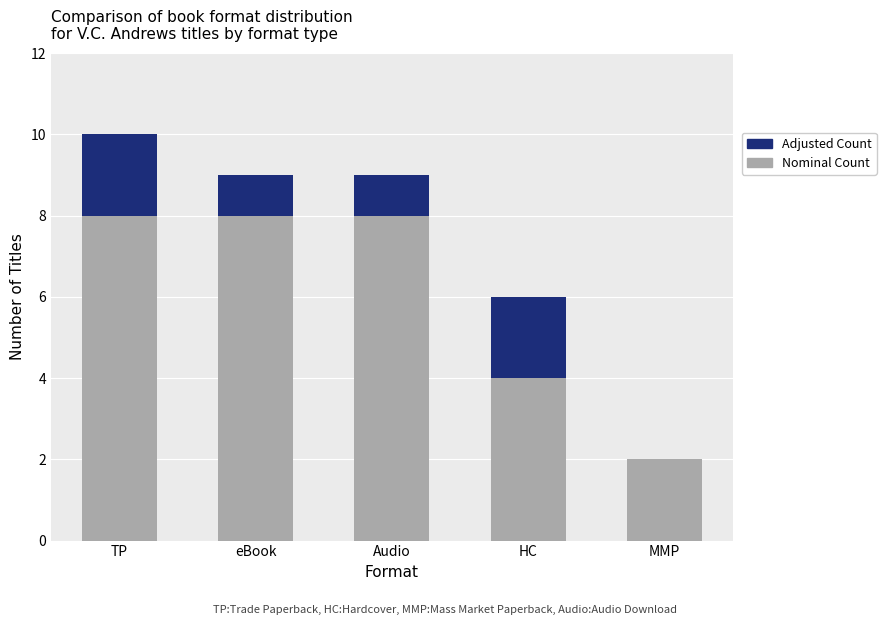

What are all the series names shown in the legend?

Adjusted Count, Nominal Count